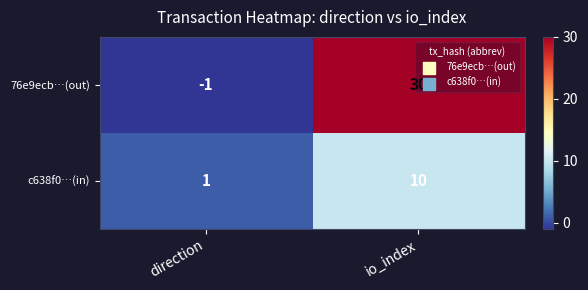

Rank the series at direction from highest to lowest value.

c638f0…(in), 76e9ecb…(out)